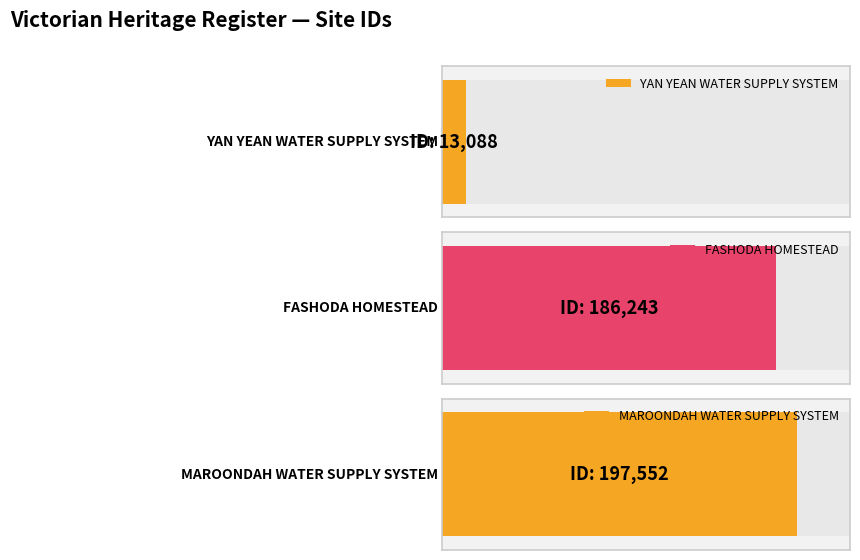

Between MAROONDAH WATER SUPPLY SYSTEM and YAN YEAN WATER SUPPLY SYSTEM, which is larger?

MAROONDAH WATER SUPPLY SYSTEM